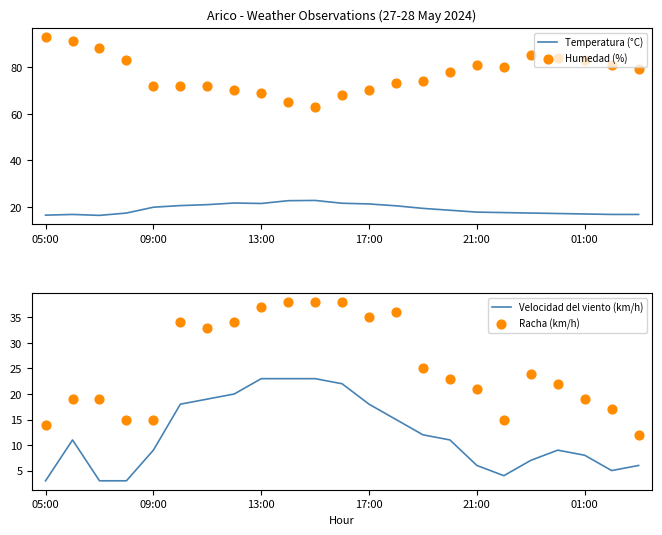

Which series reaches the minimum Y coordinate?

Velocidad del viento (km/h)